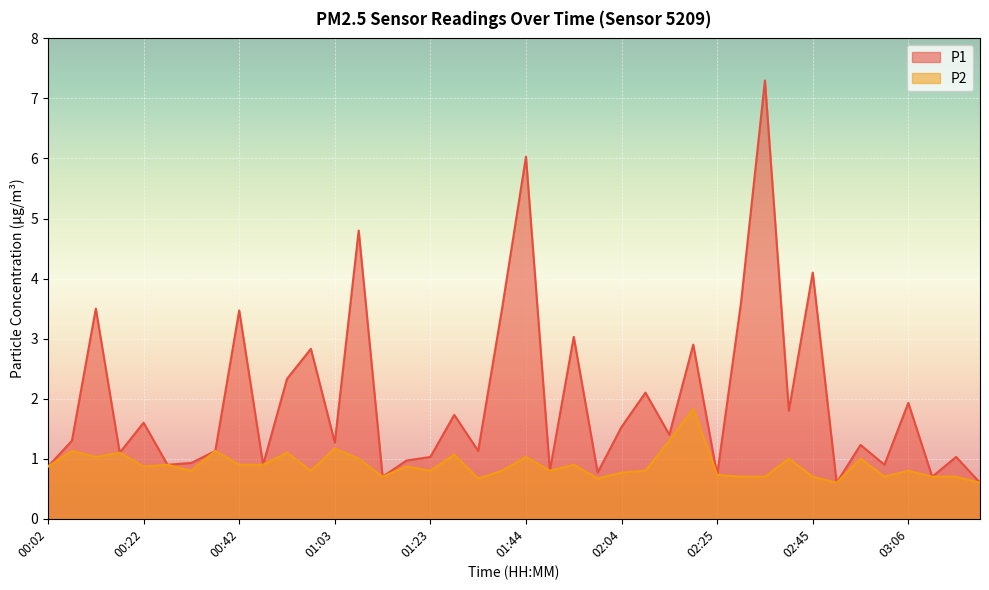

Is the value of P1 at 02:56 greater than the value of P2 at 02:35?

Yes